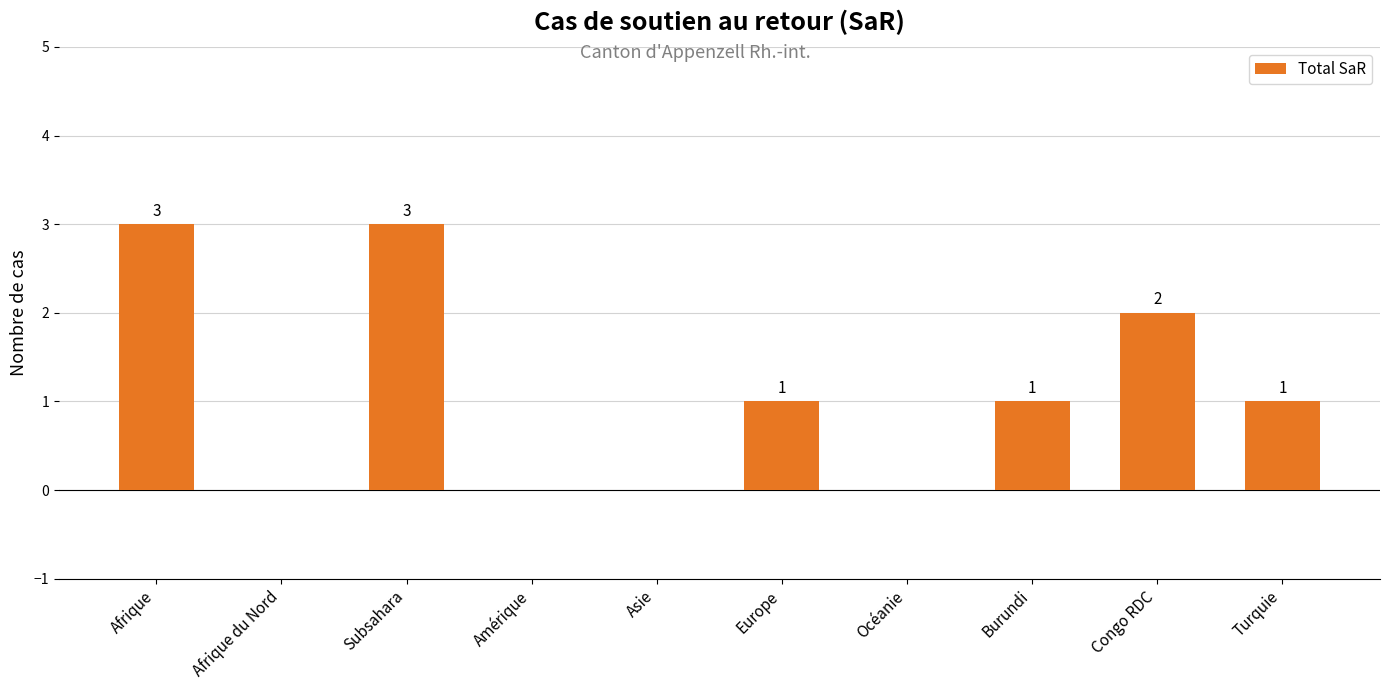

Are the bars grouped side by side (vs. stacked)?

No